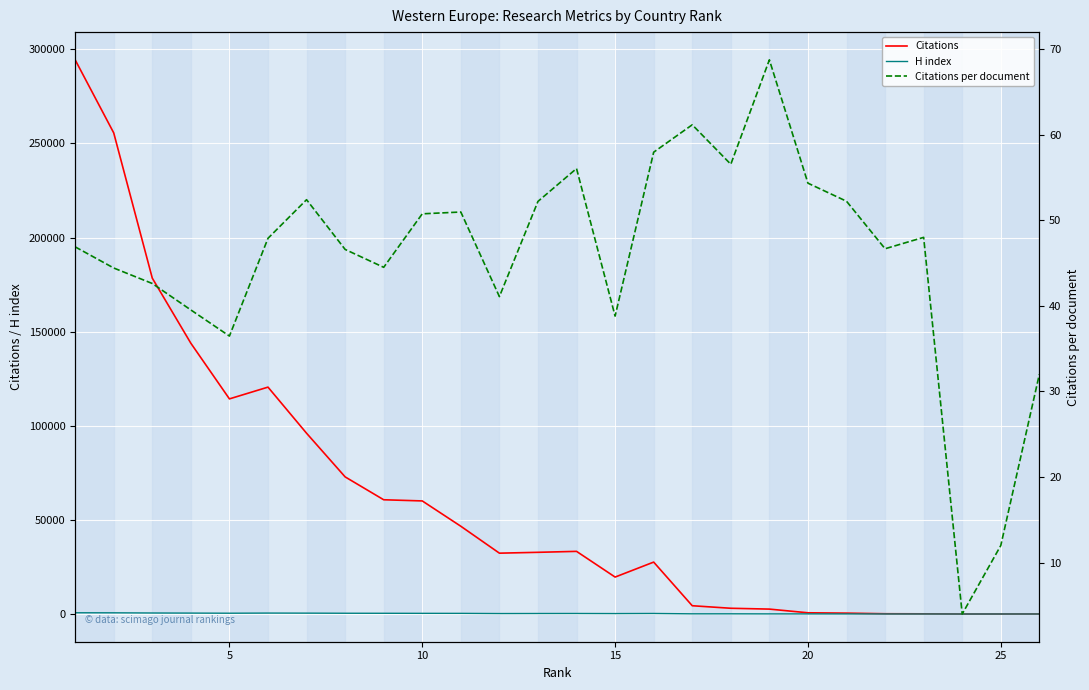

What is the average value of the Citations per document series?

45.6